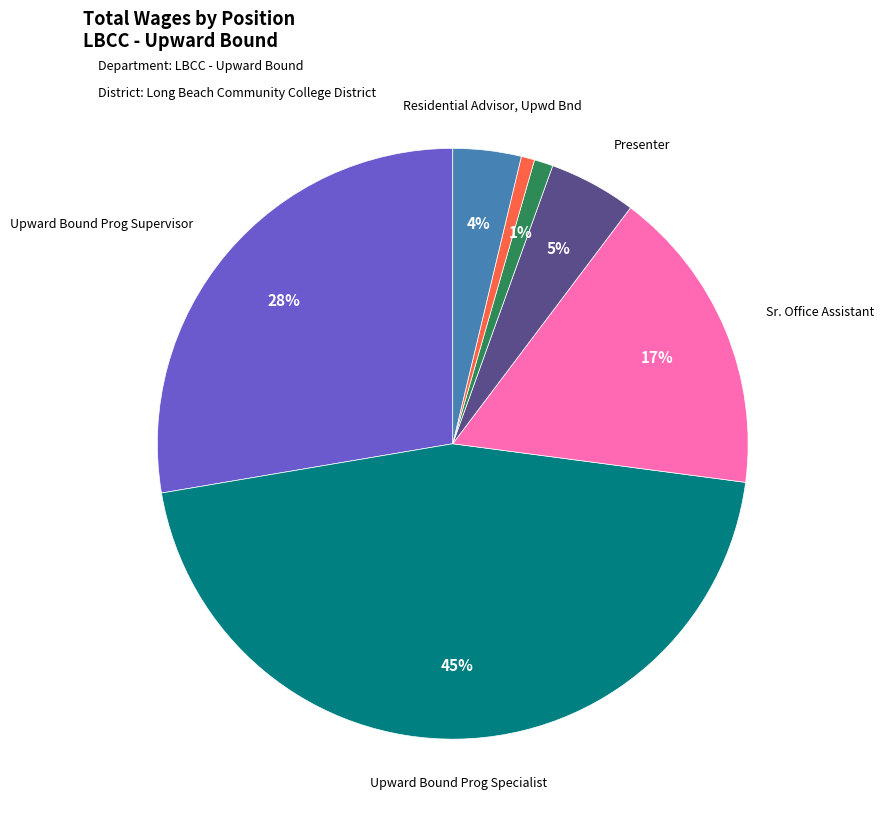

To the nearest percent, what is the average slice percentage?

14%